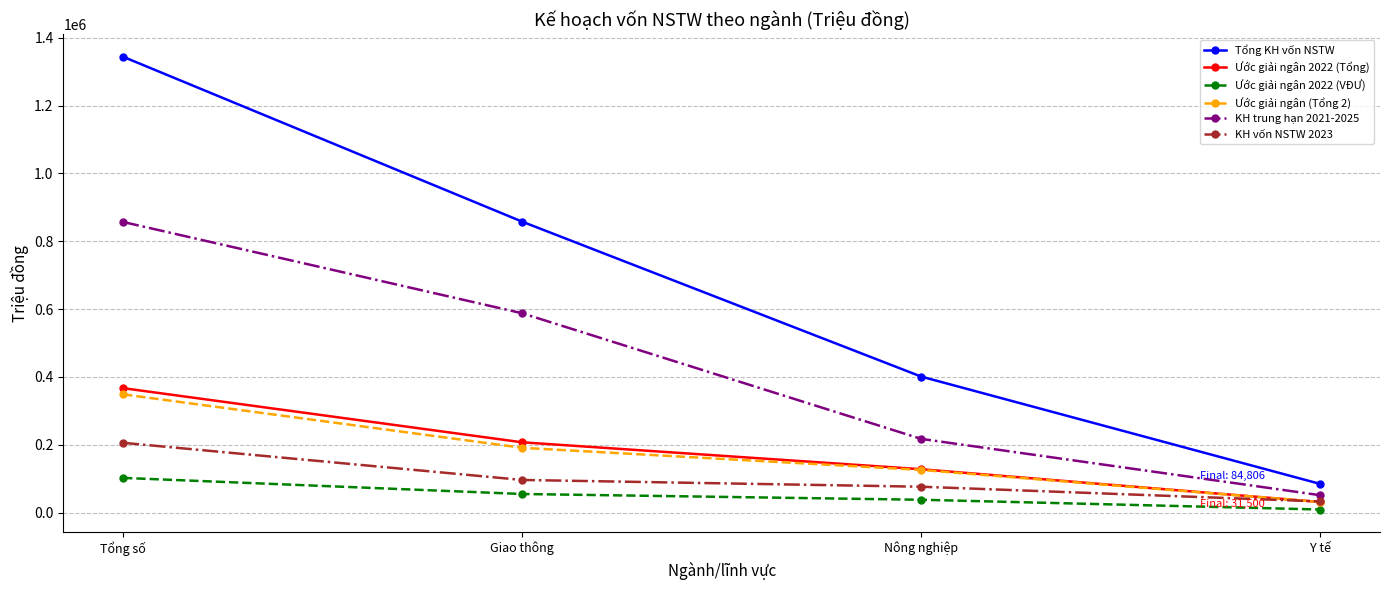

What are all the series names shown in the legend?

Tổng KH vốn NSTW, Ước giải ngân 2022 (Tổng), Ước giải ngân 2022 (VĐƯ), Ước giải ngân (Tổng 2), KH trung hạn 2021-2025, KH vốn NSTW 2023